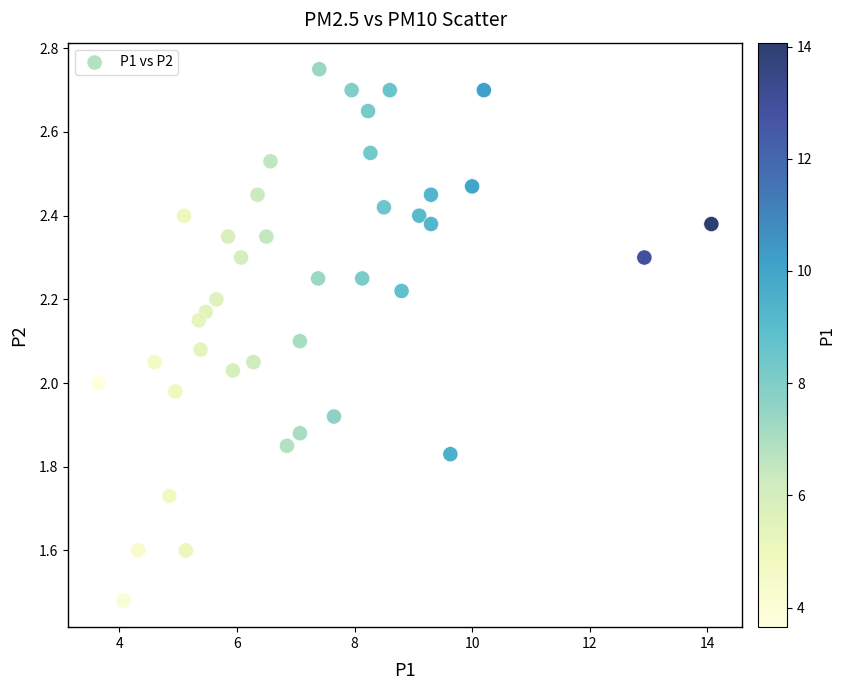

What is the range of Y values (max minus min)?

1.3